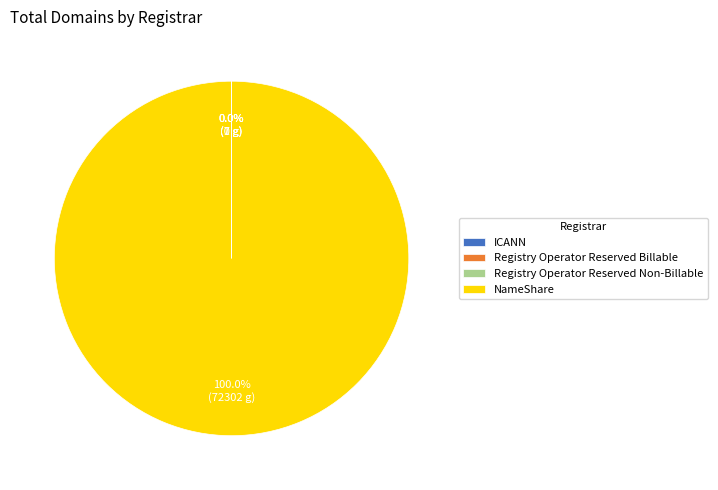

Which slice is the largest?

NameShare